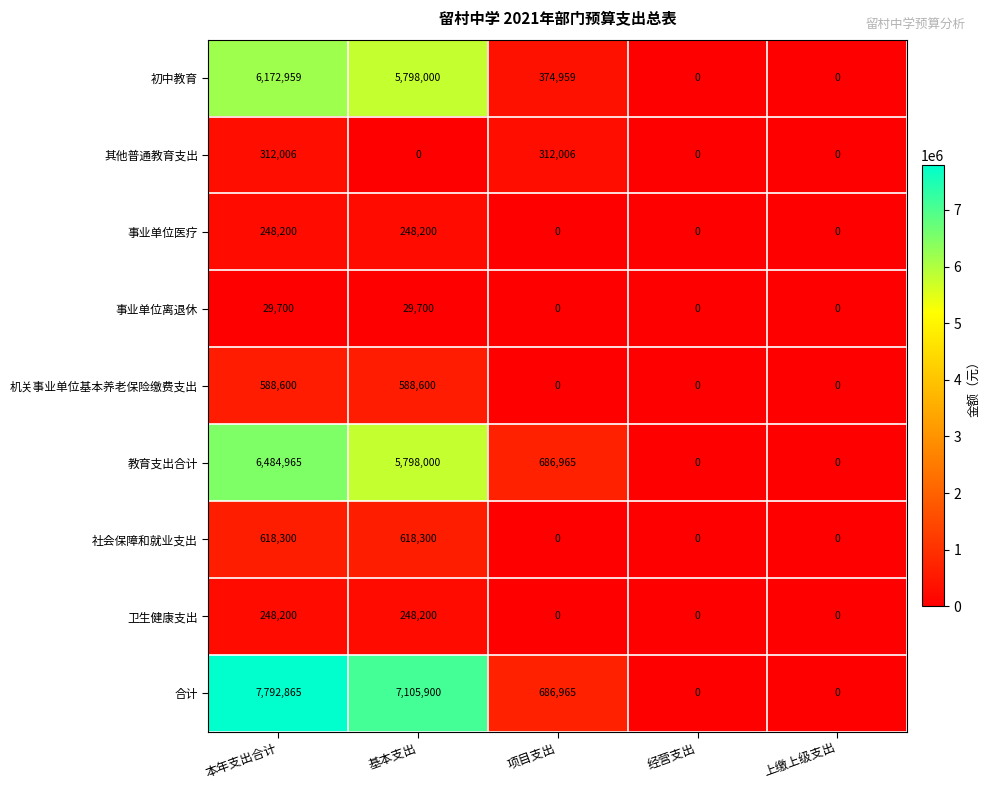

Which series has the widest spread of values?

合计